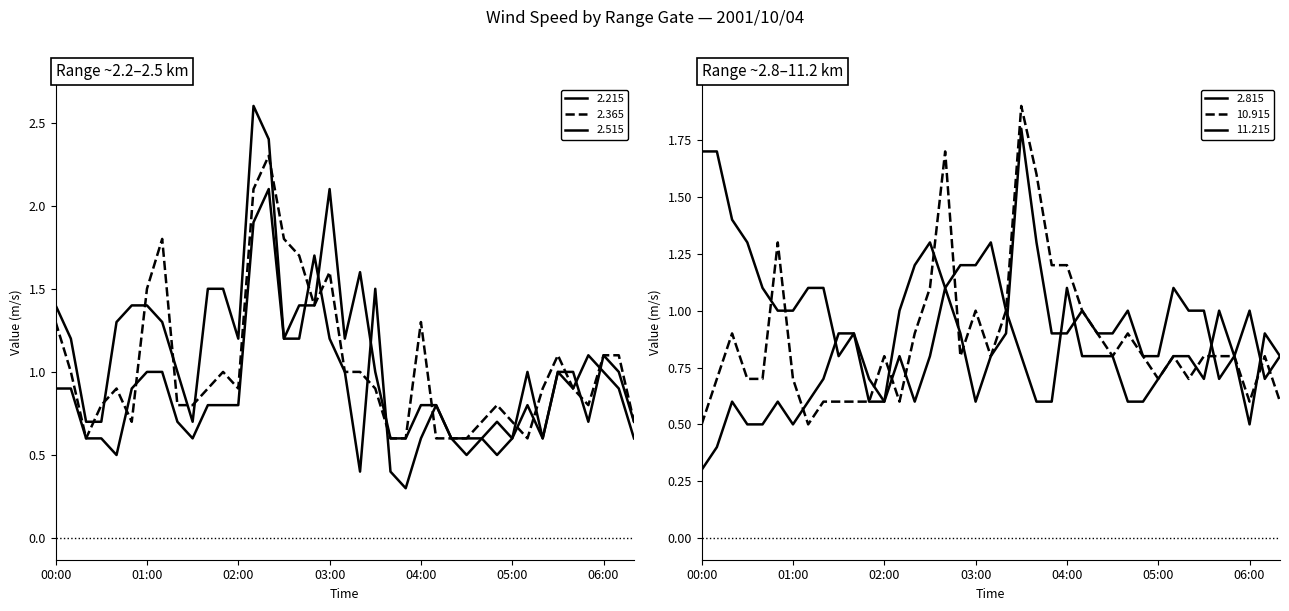

How many lines are shown in the chart?

6